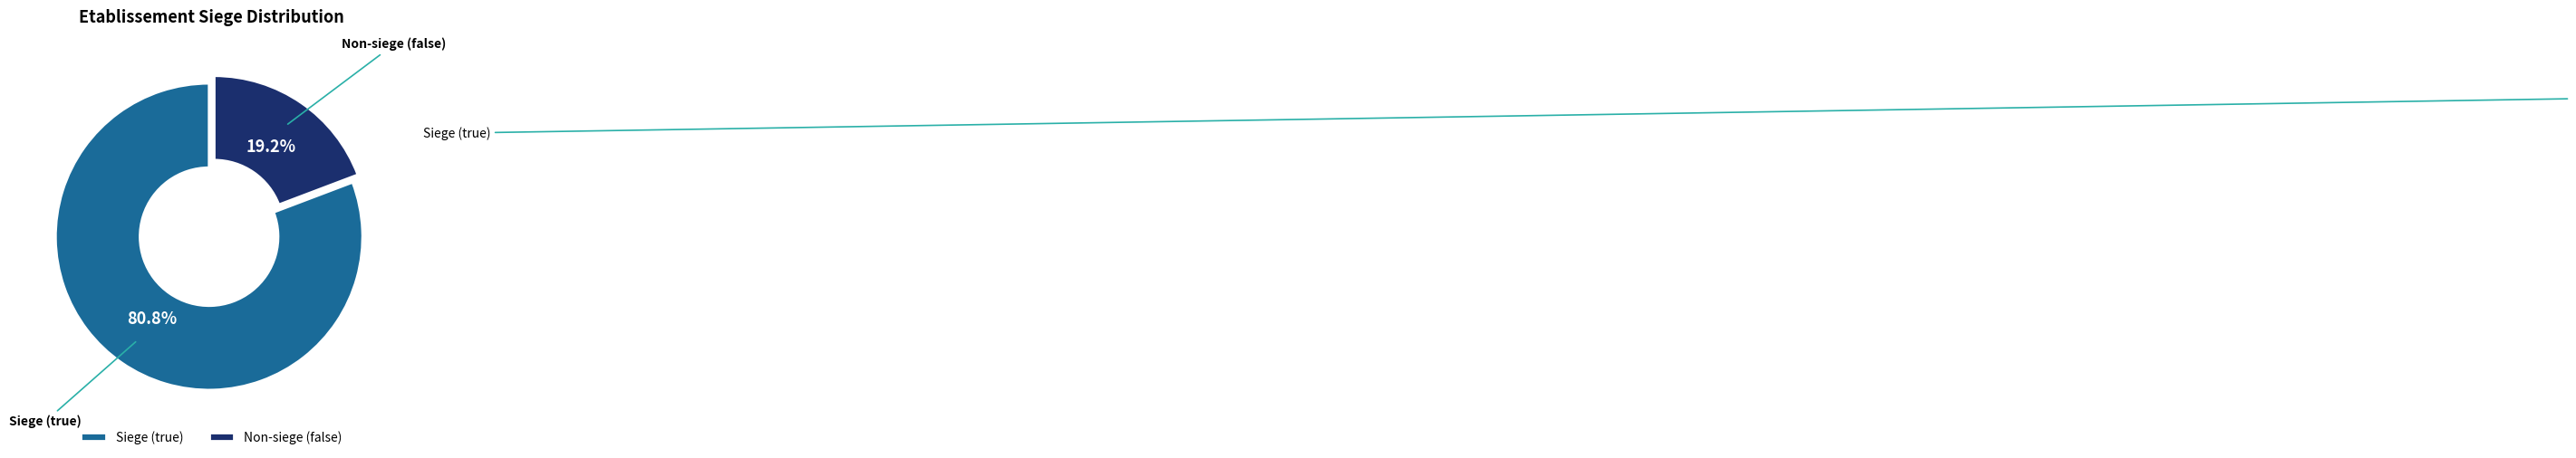

Which slice is the largest?

Siege (true)